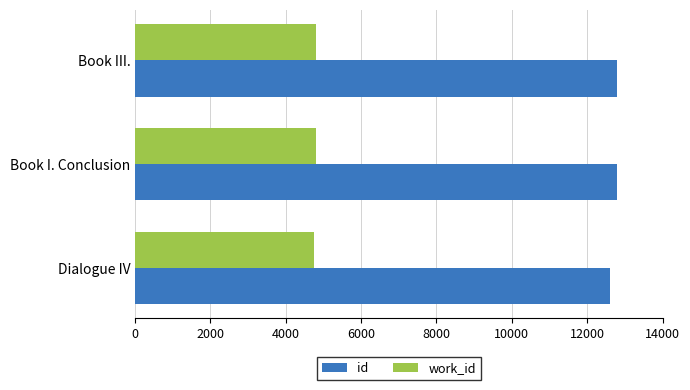

Which series has the largest range (max minus min)?

id